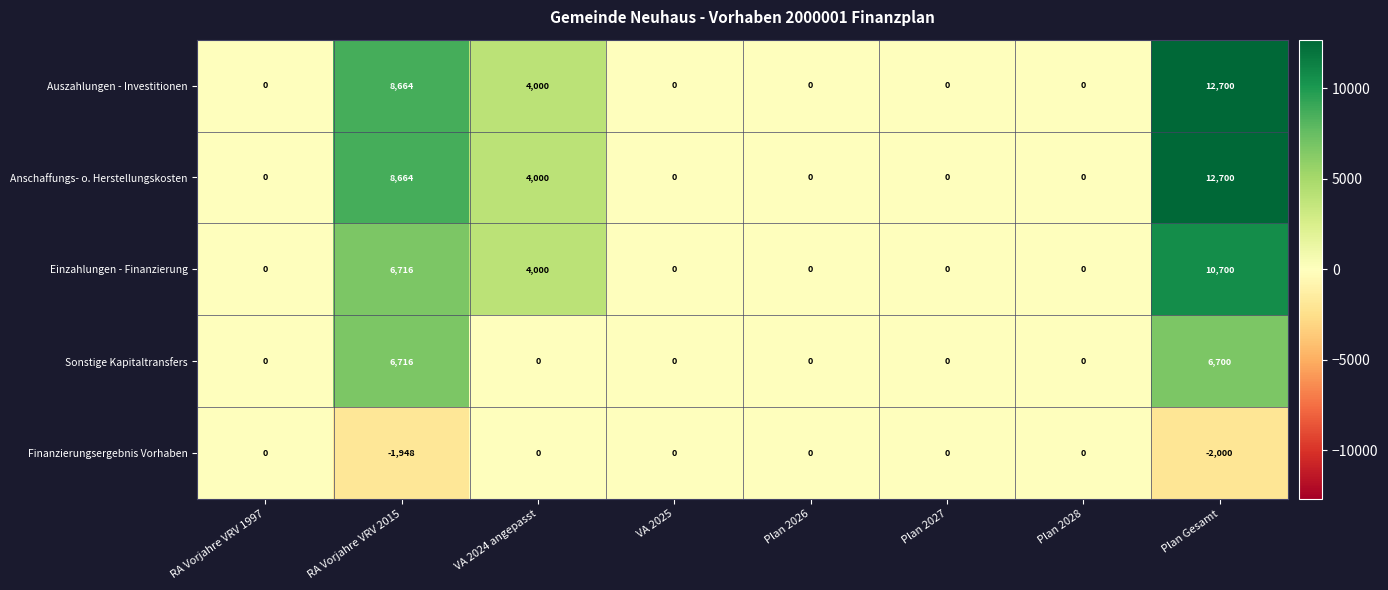

The Einzahlungen - Finanzierung series shows 5961 at VA 2024 angepasst. True or false?

False